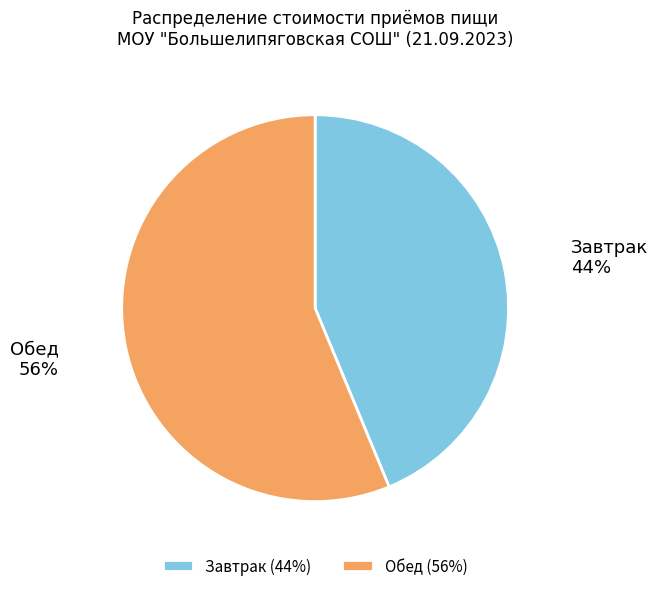

The Обед slice represents 56% of the pie. True or false?

True